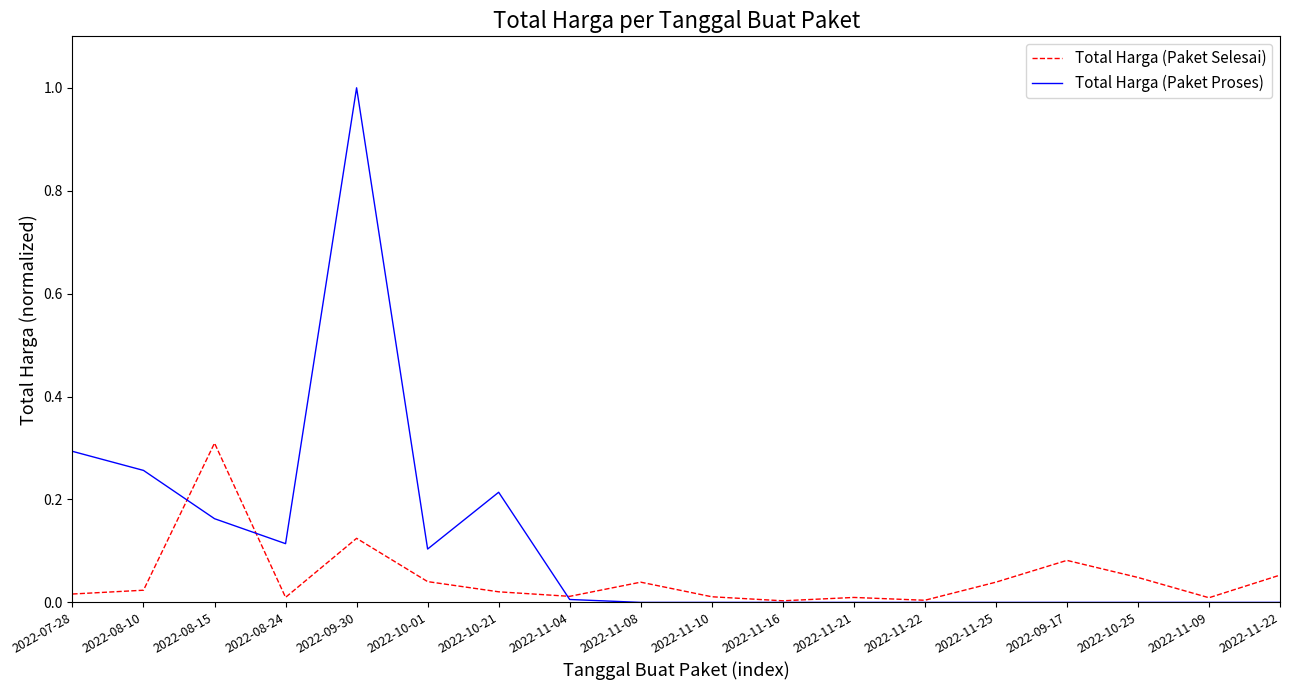

At which category does Total Harga (Paket Selesai) reach its first local peak?

2022-08-15